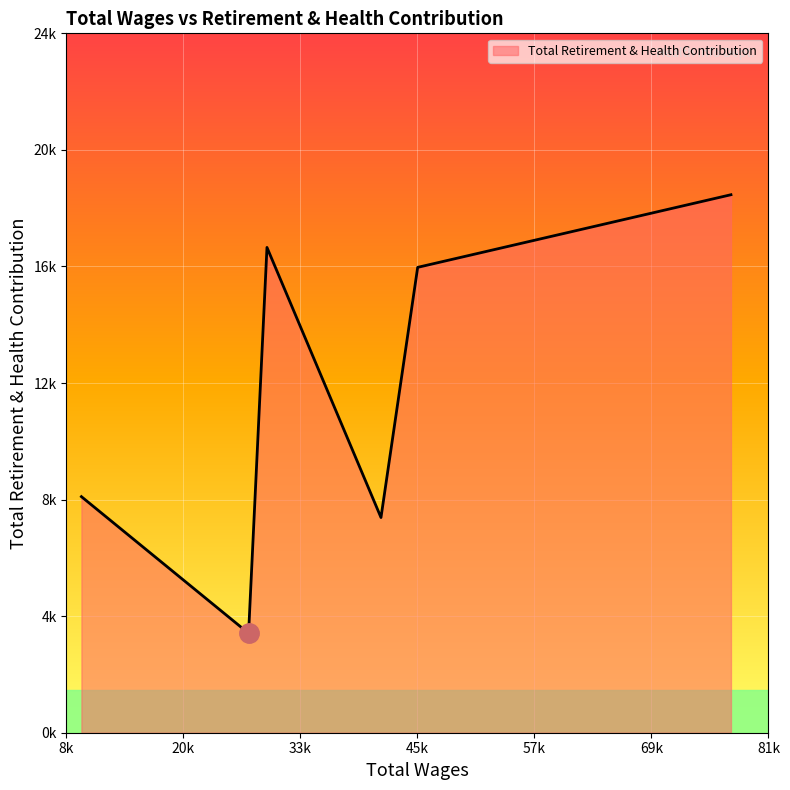

Does the chart display data point markers on the line(s)?

No